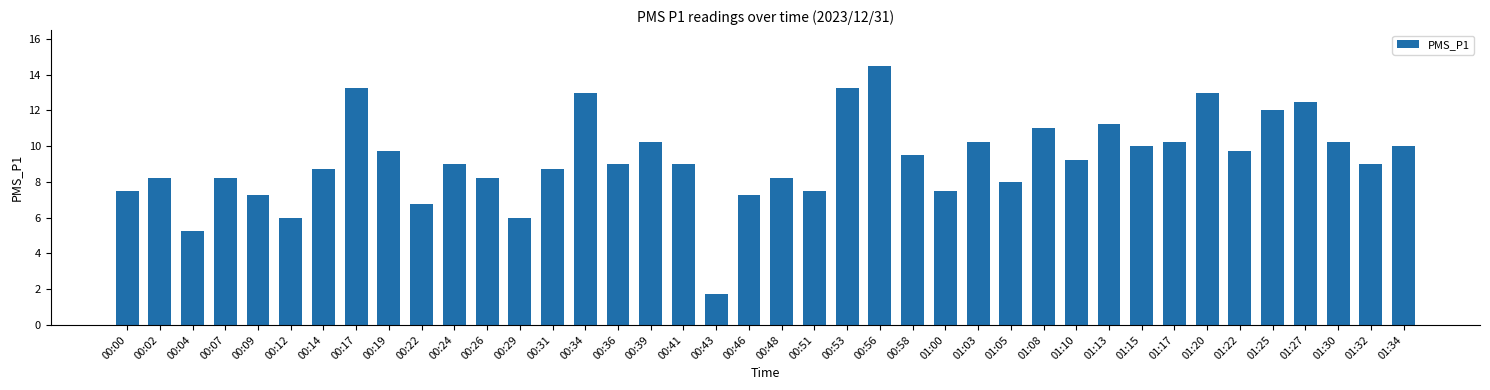

What is the greatest value displayed?

14.5